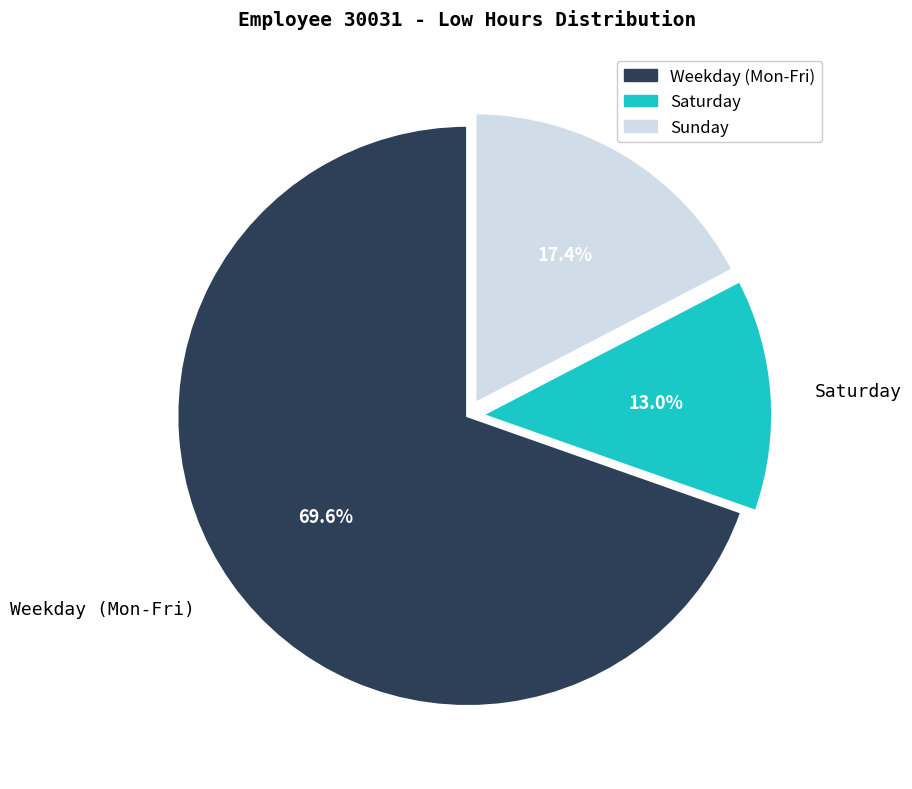

Do Saturday and Weekday (Mon-Fri) together represent more than half of the pie?

Yes